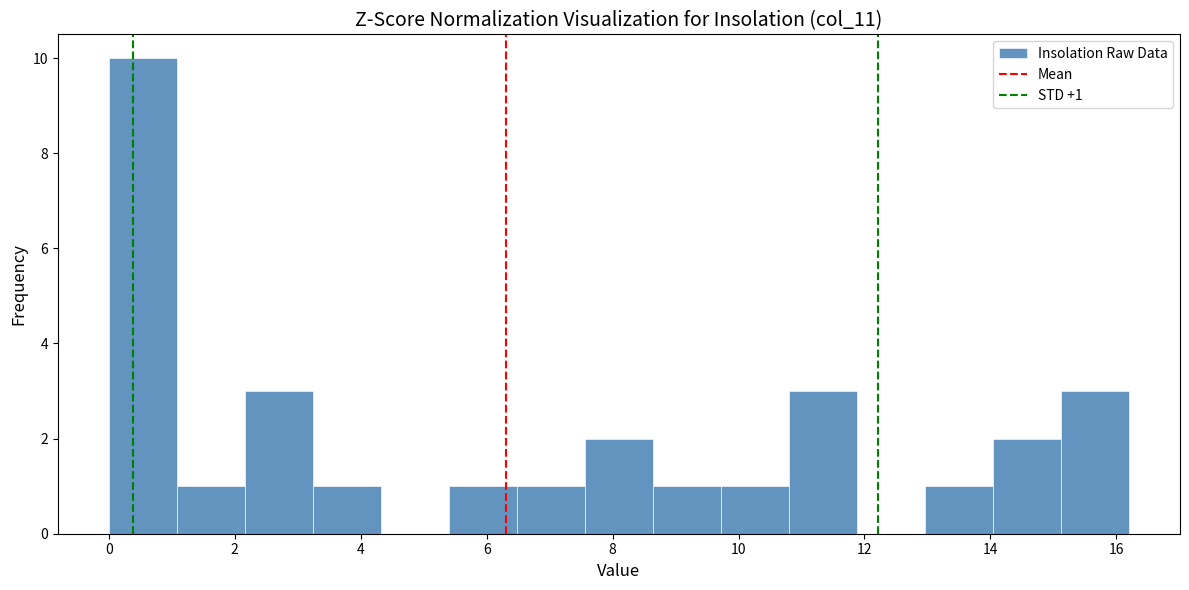

Over which range of the x-axis is the bar tallest?

0.00 to 1.08